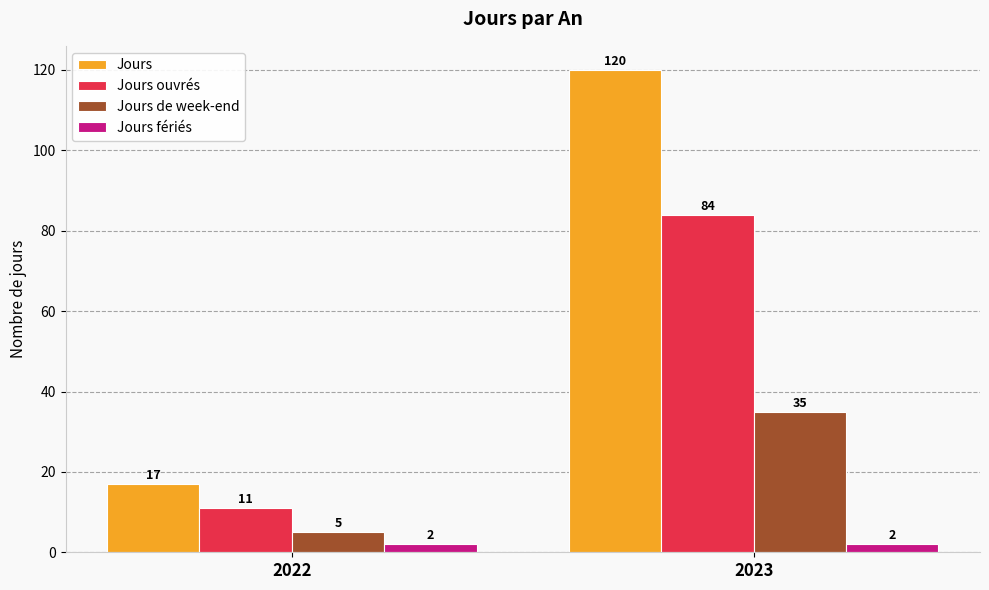

Where is Jours de week-end nearest to the value 20?

2022